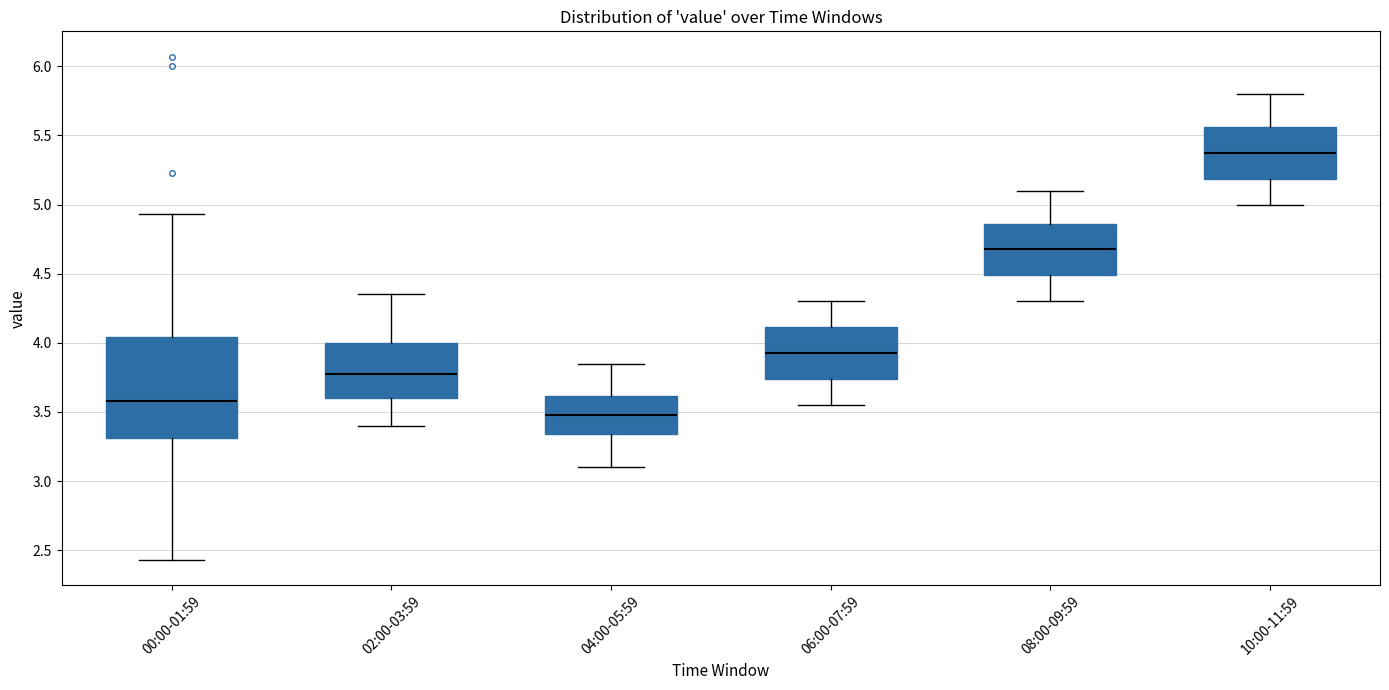

Reading left to right, read every box against the y-axis: the position of its median line, the range the box covers, and the ends of its whiskers. The values are not printed on the chart, so give them approximately, as read against the axis.

00:00-01:59: median 3.60, box 3.30 to 4.05, whiskers 2.45 to 4.95
02:00-03:59: median 3.80, box 3.60 to 4.00, whiskers 3.40 to 4.35
04:00-05:59: median 3.50, box 3.35 to 3.60, whiskers 3.10 to 3.85
06:00-07:59: median 3.95, box 3.75 to 4.10, whiskers 3.55 to 4.30
08:00-09:59: median 4.70, box 4.50 to 4.85, whiskers 4.30 to 5.10
10:00-11:59: median 5.40, box 5.20 to 5.55, whiskers 5.00 to 5.80